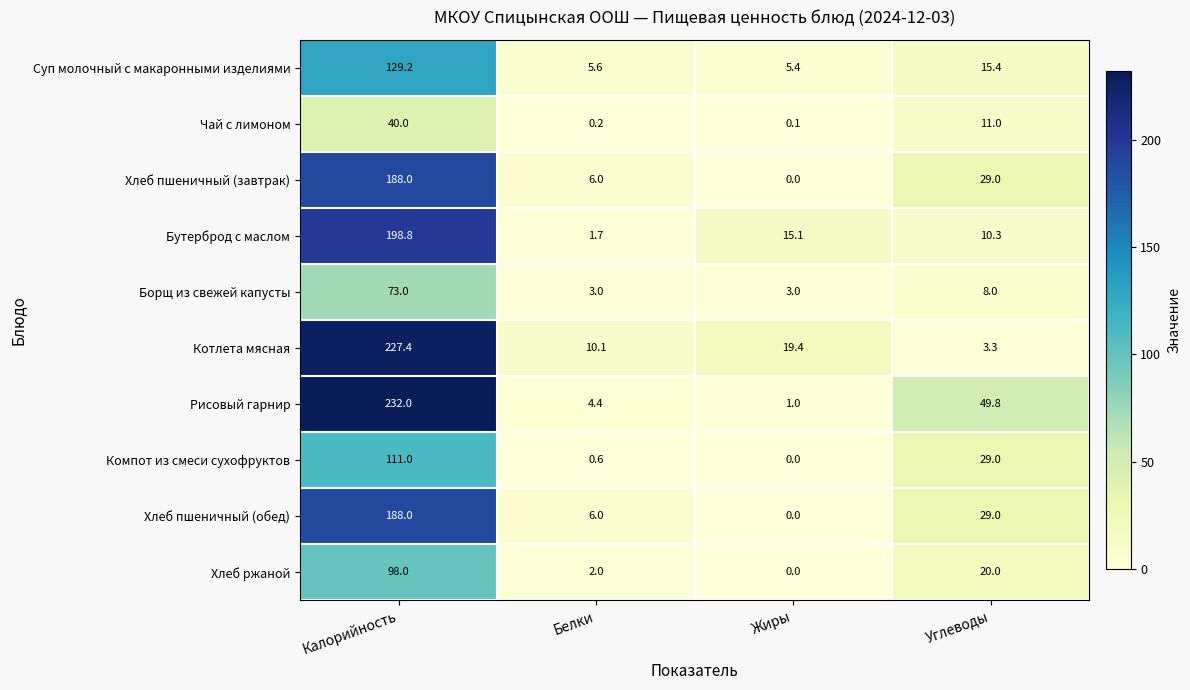

List the labels in order of Компот из смеси сухофруктов value, smallest first.

Жиры, Белки, Углеводы, Калорийность